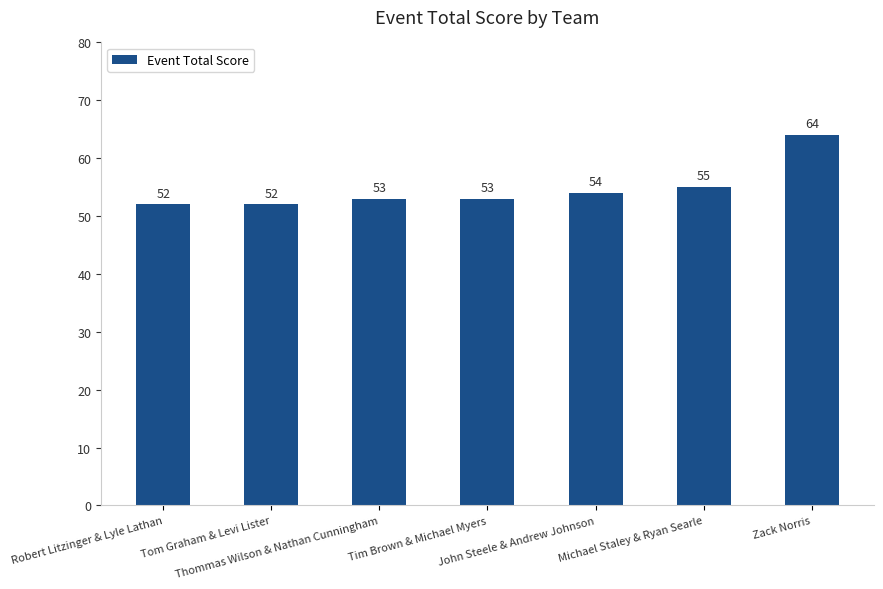

Reading left to right, transcribe all the data shown in this chart.

52	52	53	53	54	55	64